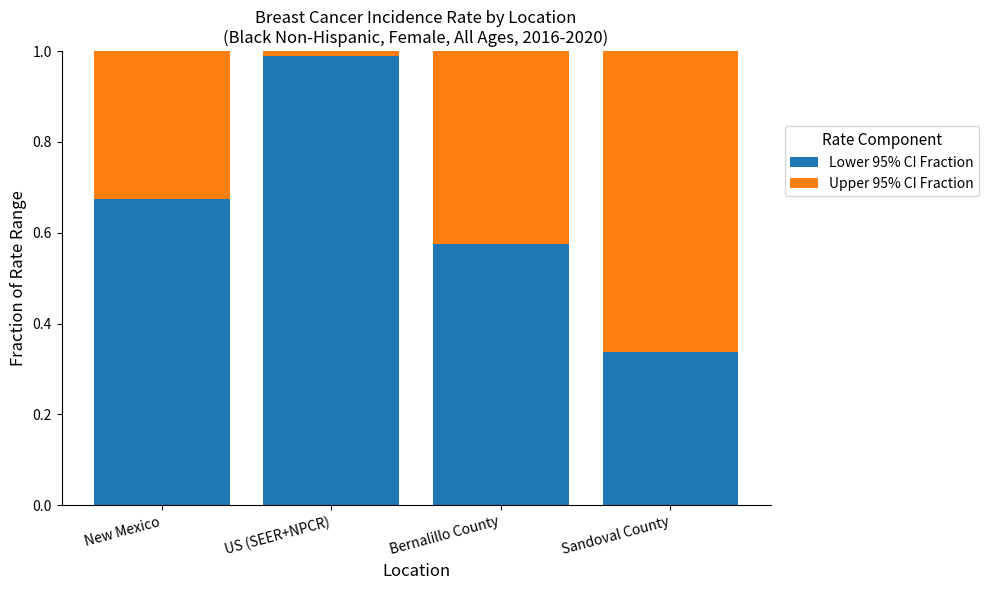

The value of Lower 95% CI Fraction at Sandoval County is 0.2. True or false?

False